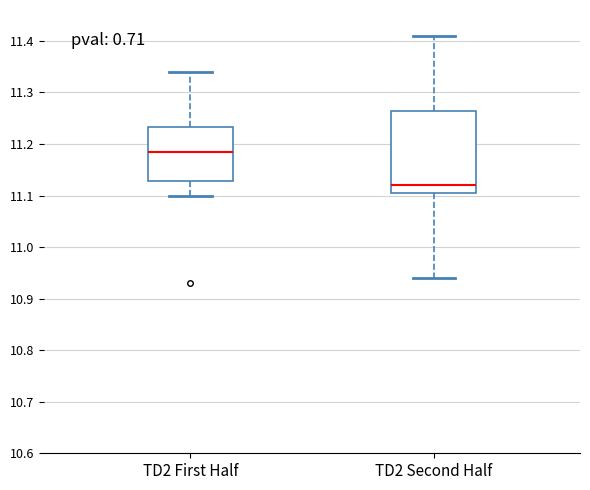

Which box has the lowest median line?

TD2 Second Half